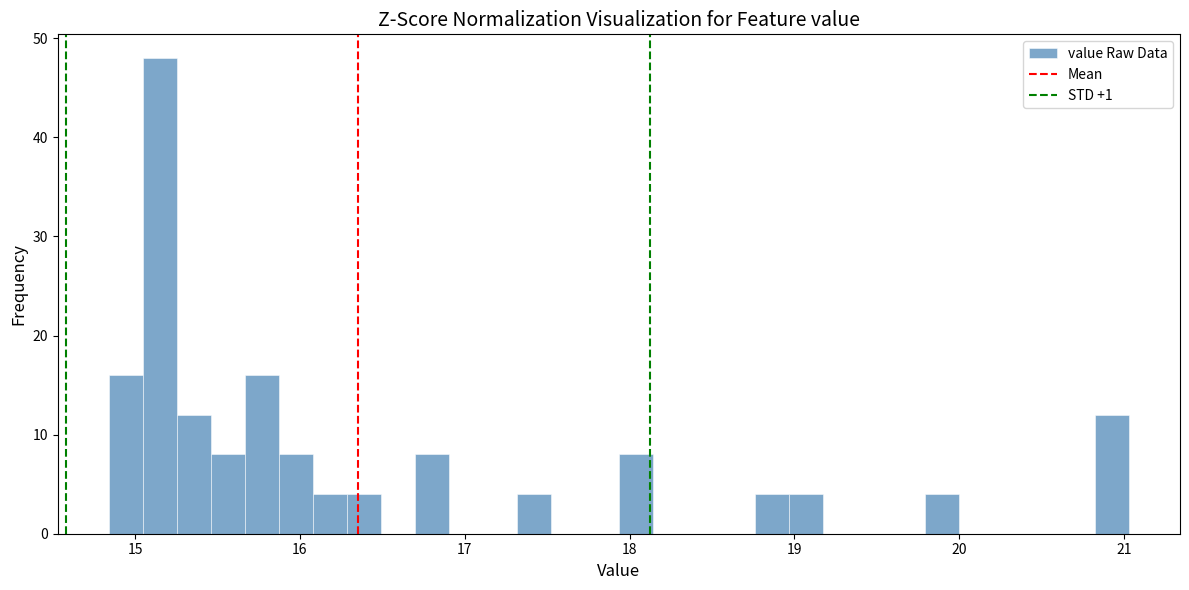

Read against the x-axis, roughly where is the centre of the tallest bar?

15.1